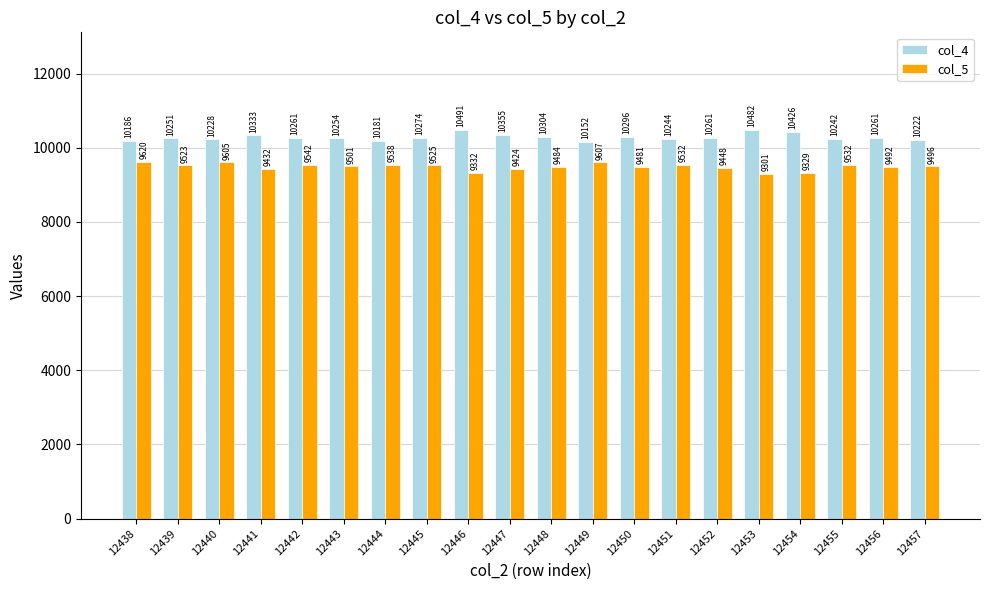

What is the value of the col_5 bar at the 9th from the left?

9332